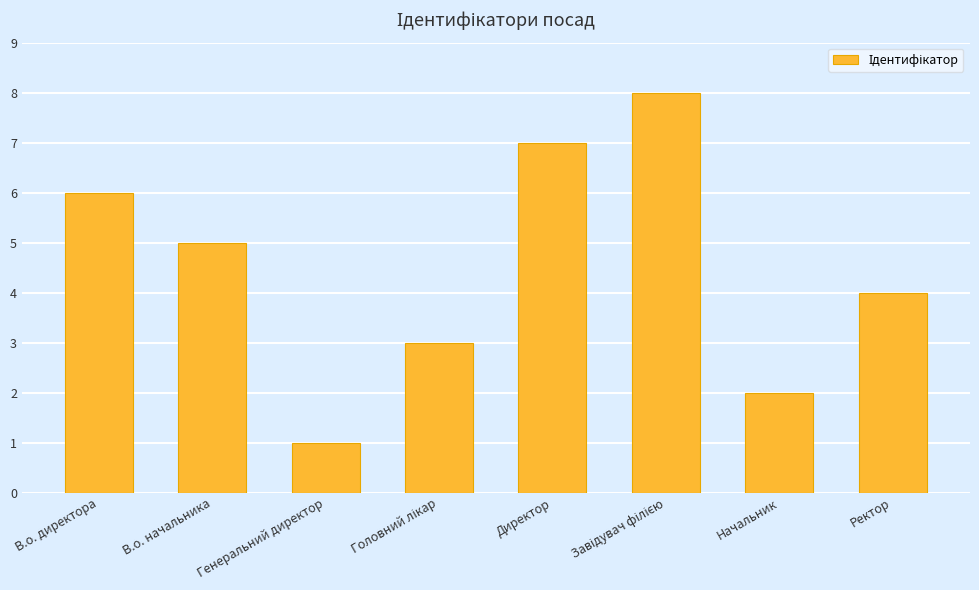

What is the value of the 6th bar from the left?

8